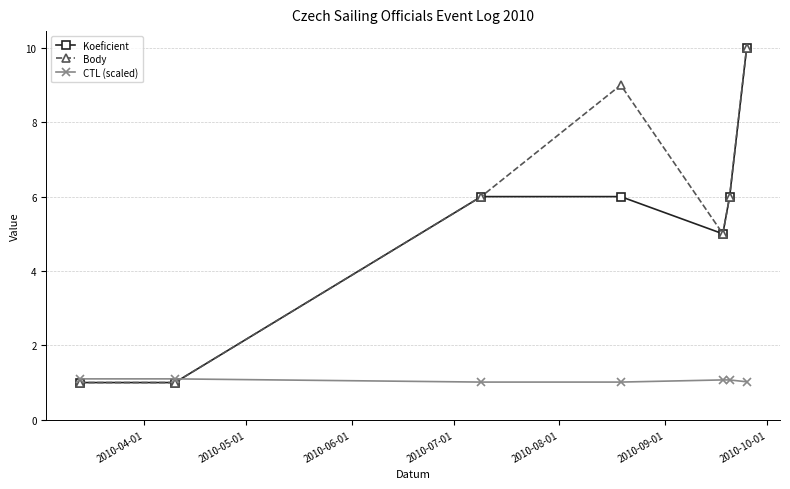

Reading left to right, list all the values displayed in this chart.

Koeficient: 1.0	1.0	6.0	6.0	5.0	6.0	10.0
Body: 1.0	1.0	6.0	9.0	5.0	6.0	10.0
CTL (scaled): 1.1	1.1	1.0	1.0	1.1	1.1	1.0